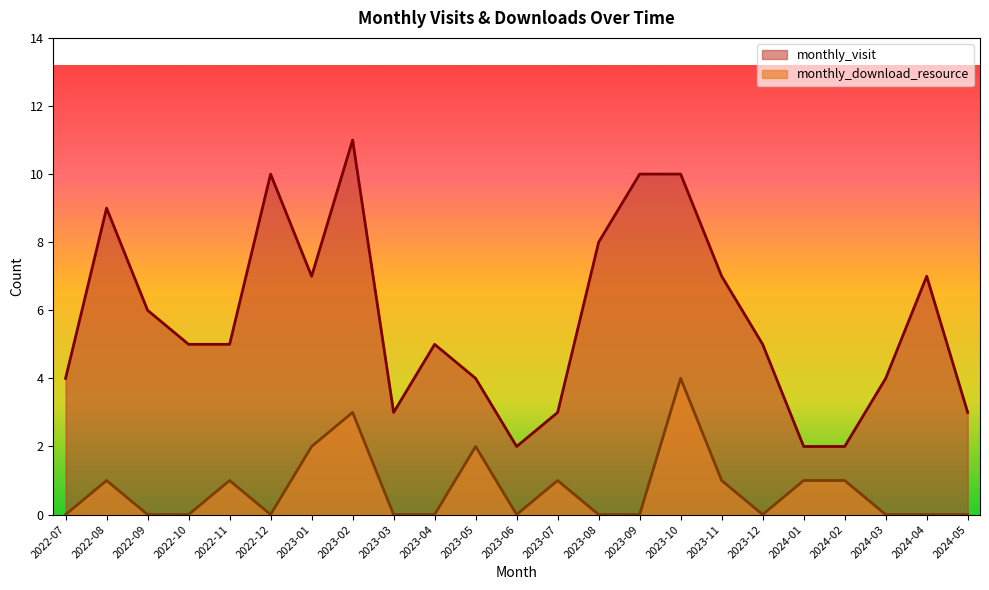

Reading right to left, list all the values displayed in this chart.

monthly_visit: 3	7	4	2	2	5	7	10	10	8	3	2	4	5	3	11	7	10	5	5	6	9	4
monthly_download_resource: 0	0	0	1	1	0	1	4	0	0	1	0	2	0	0	3	2	0	1	0	0	1	0